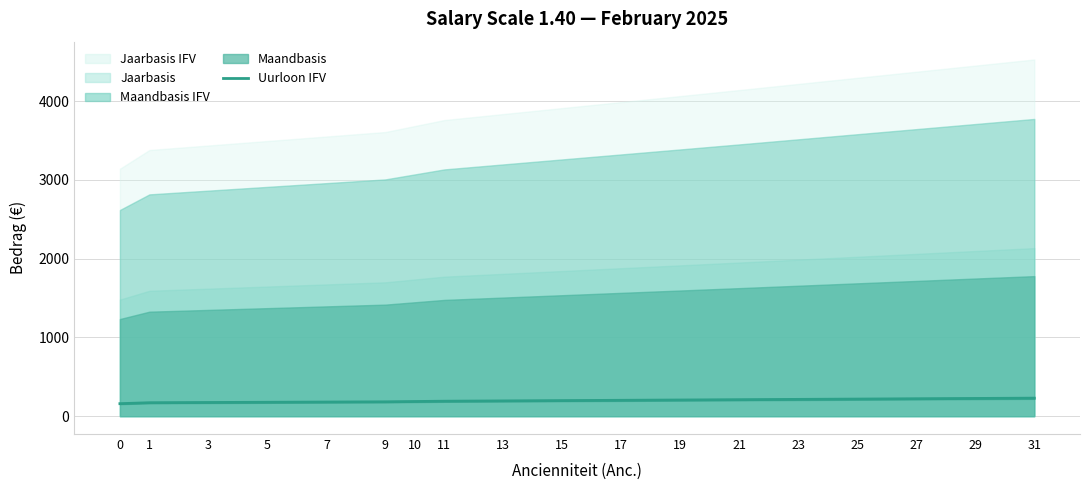

What is the value of the 16th point from the left?

221.4